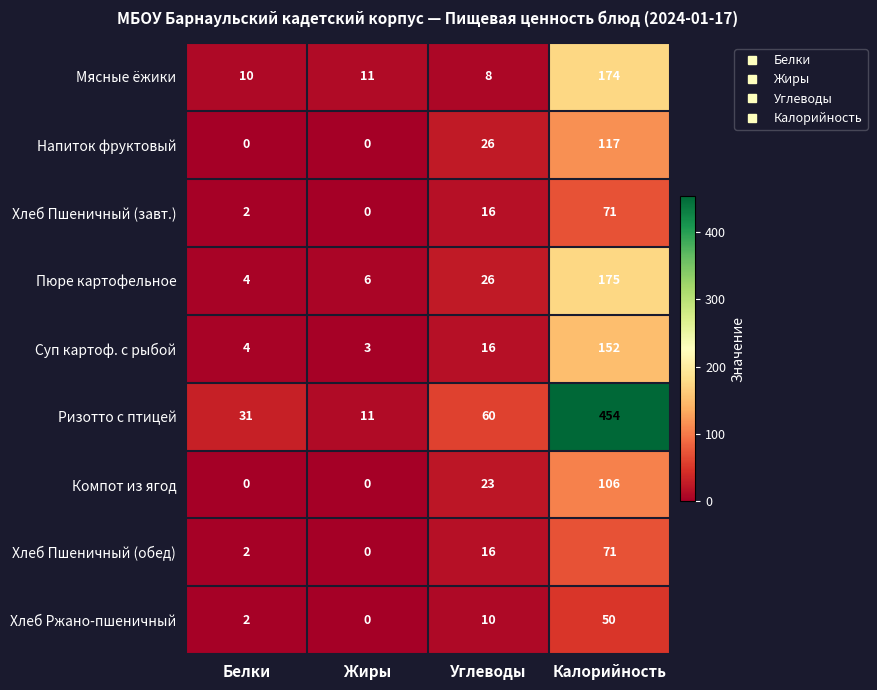

True or false: Ризотто с птицей has a value of 31 at Белки.

True